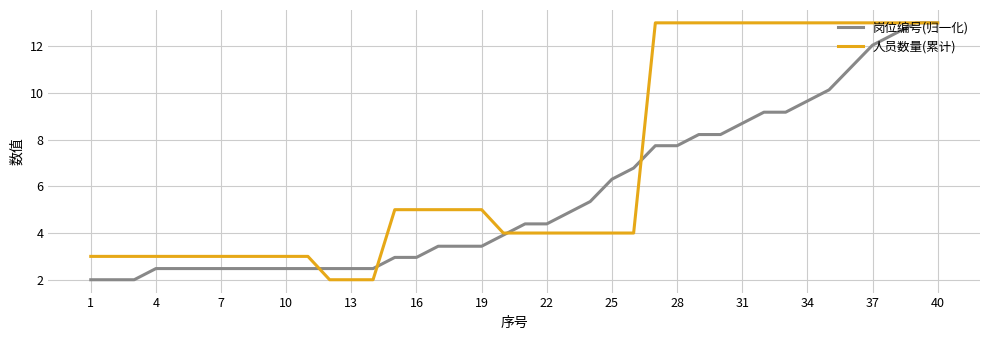

What is the maximum value for 岗位编号(归一化)?

13.0